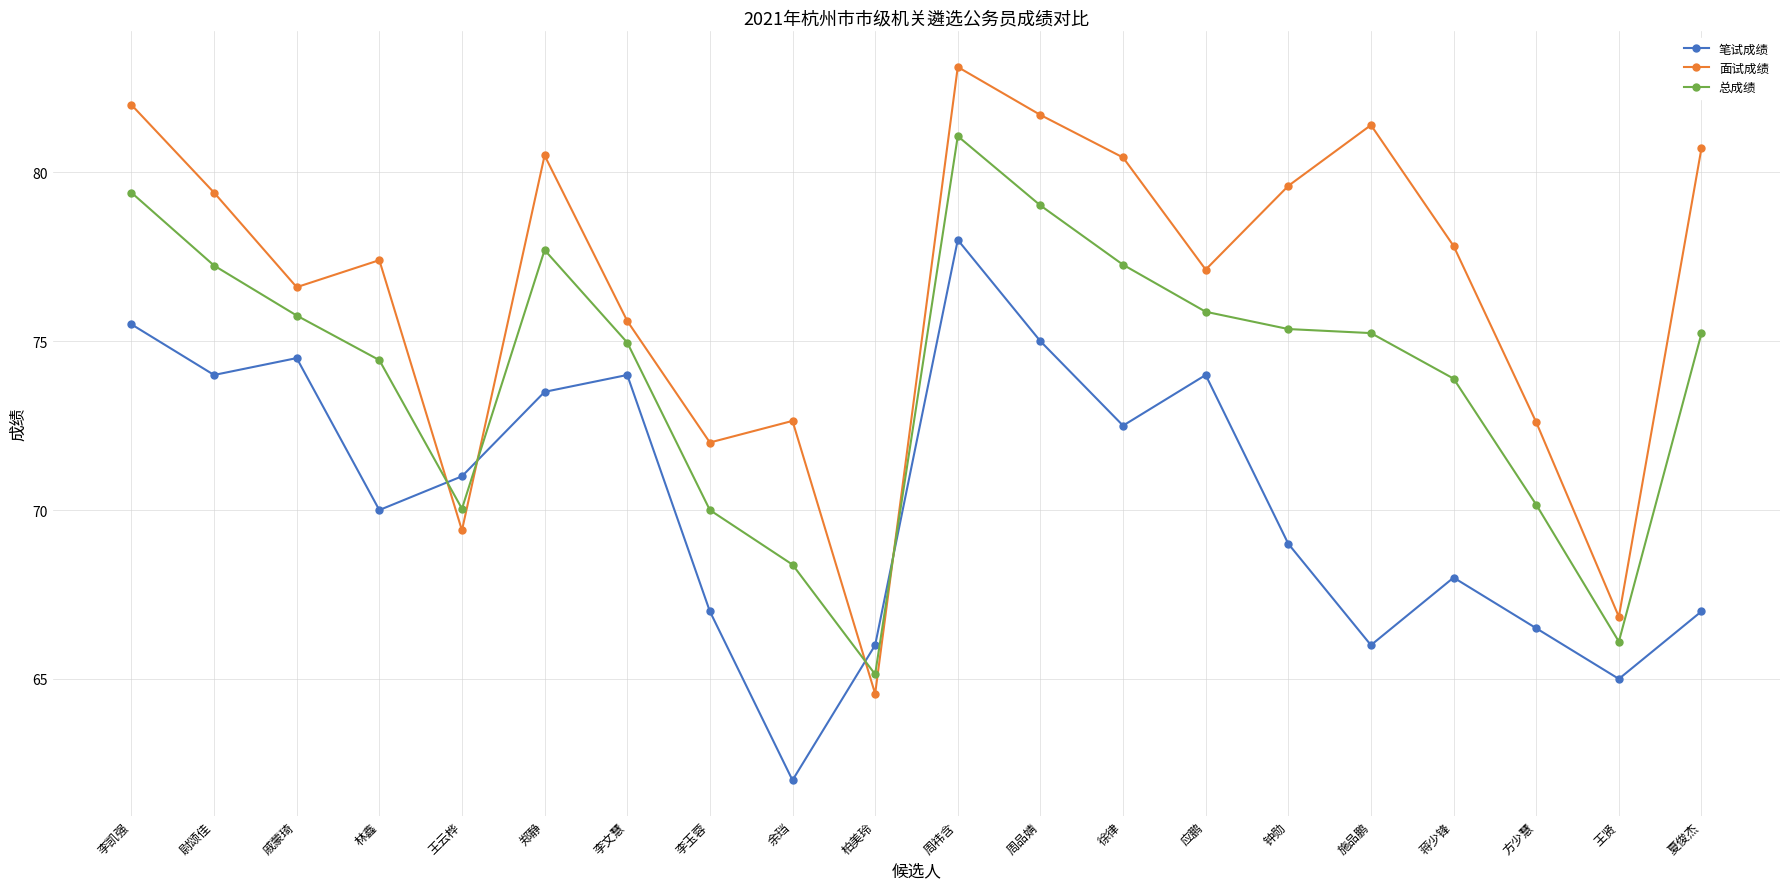

In 总成绩, how many points are lower than both neighbors (excluding endpoints)?

3